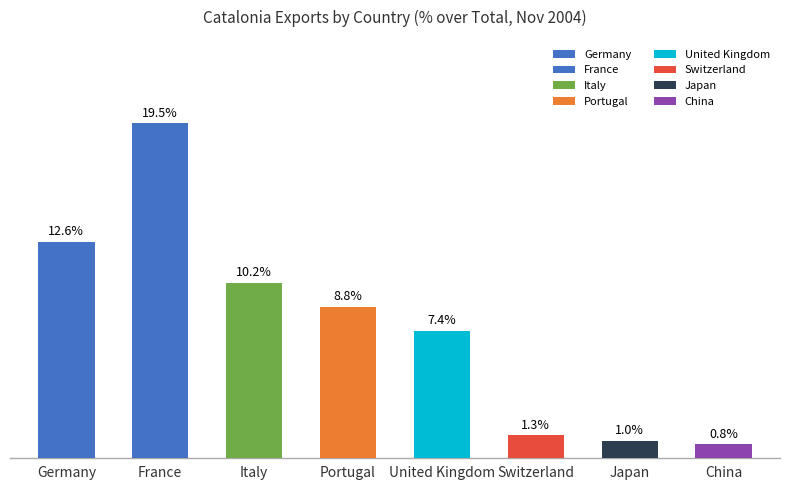

True or false: the data shows 0.8 at Switzerland.

False